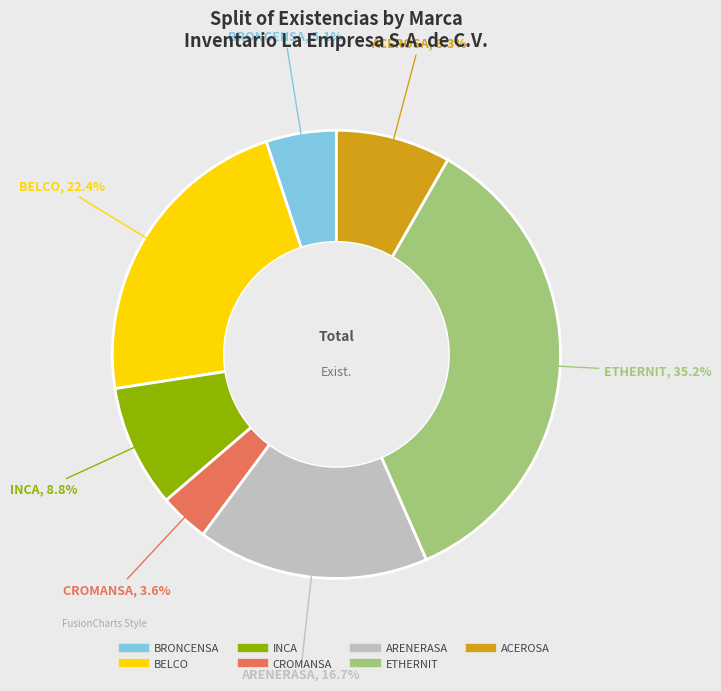

What percentage is NOT represented by CROMANSA?

96.4%